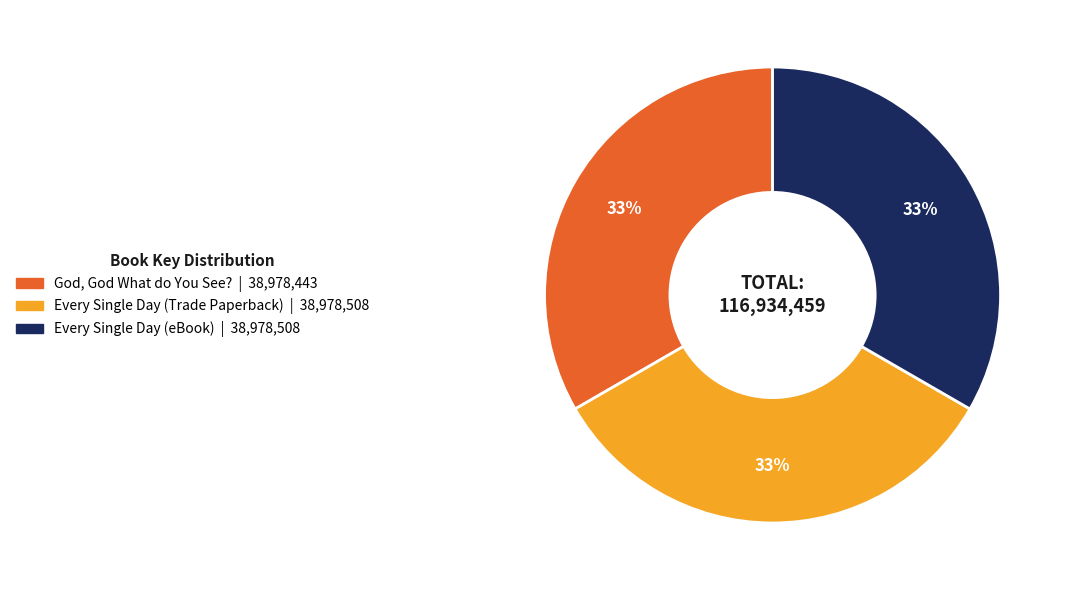

Is it true that God, God What do You See? is 48% of the pie?

False